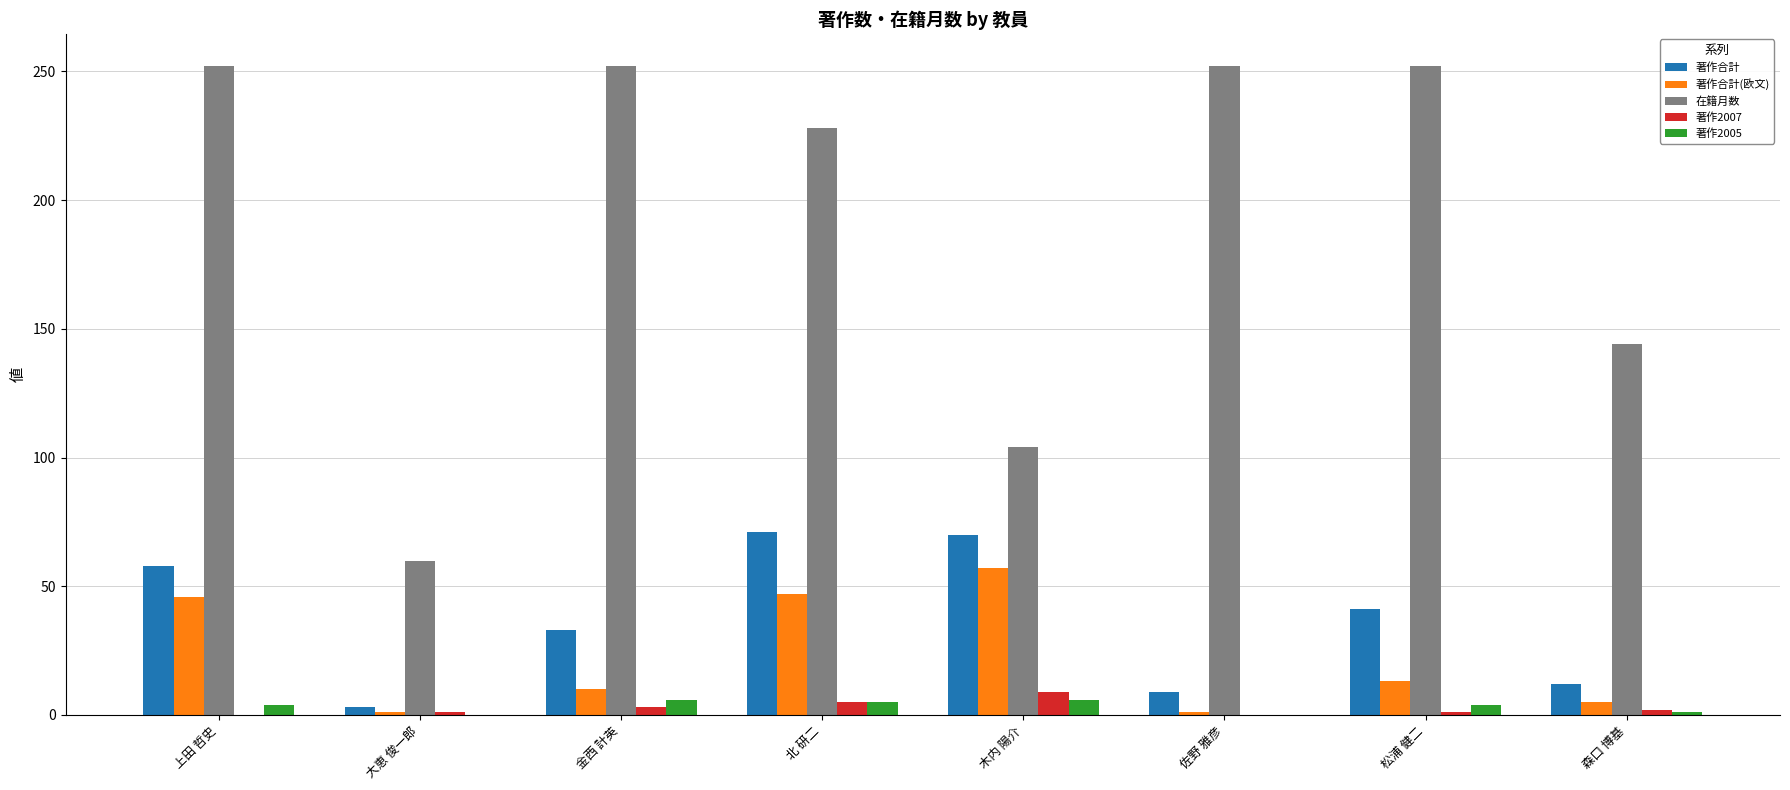

What is the greatest value displayed?

252